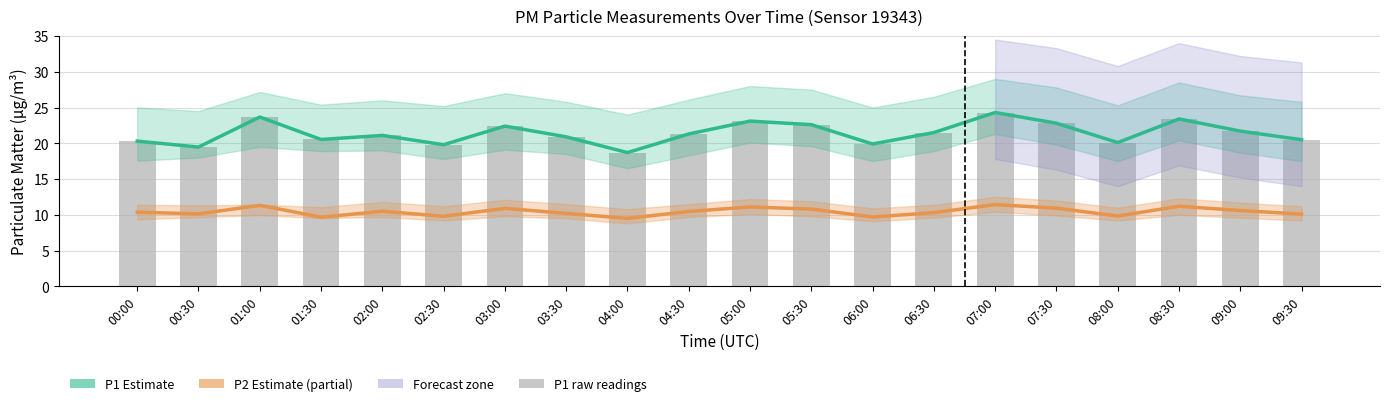

What is the minimum value shown in the chart?

9.5